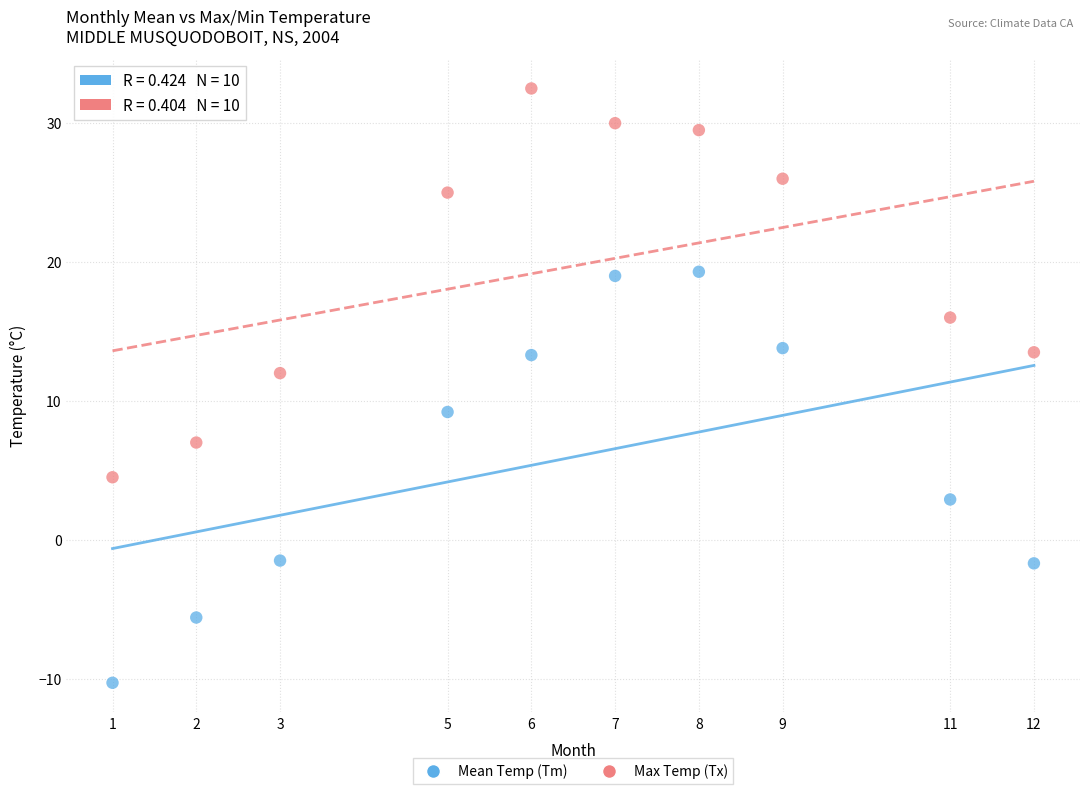

Which series contains the lowest Y value?

Mean Temp (Tm)